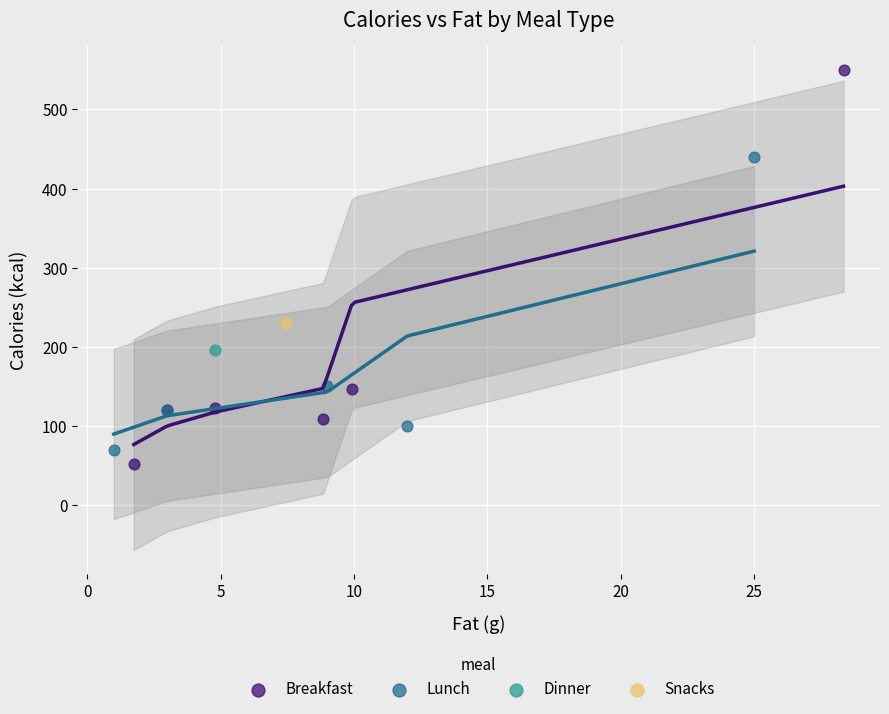

What are all the series names shown in the legend?

Breakfast, Lunch, Dinner, Snacks